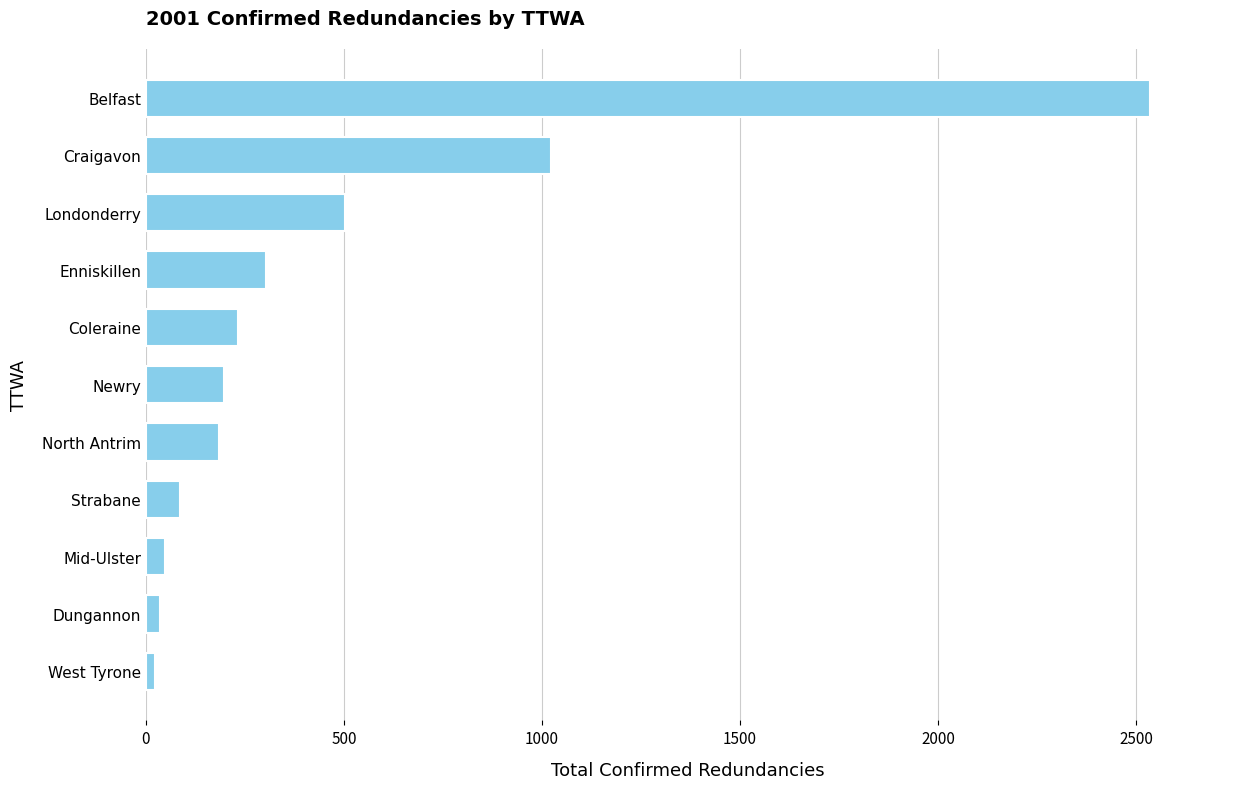

Reading bottom to top, transcribe all the data shown in this chart.

22	35	48	85	184	196	232	303	502	1022	2534